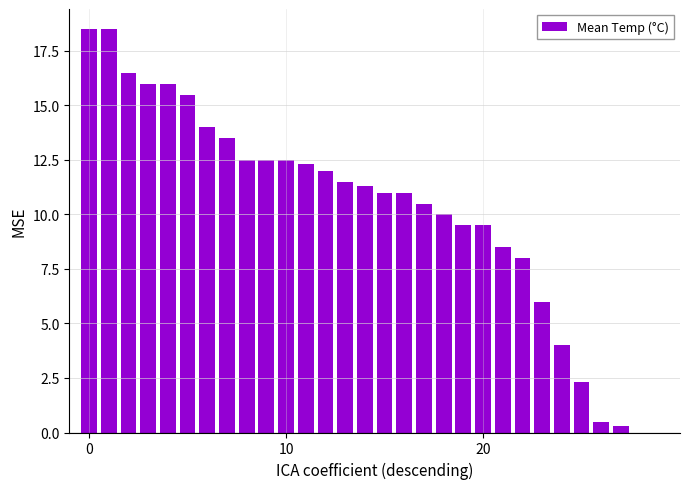

What is the maximum value shown in the chart?

18.5